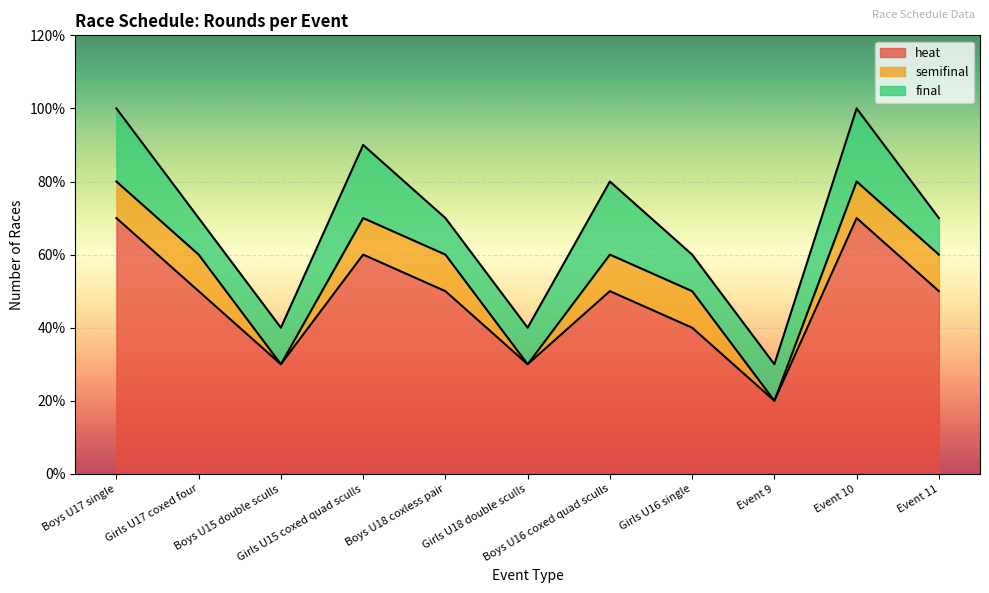

True or false: final and semifinal intersect in this chart.

False